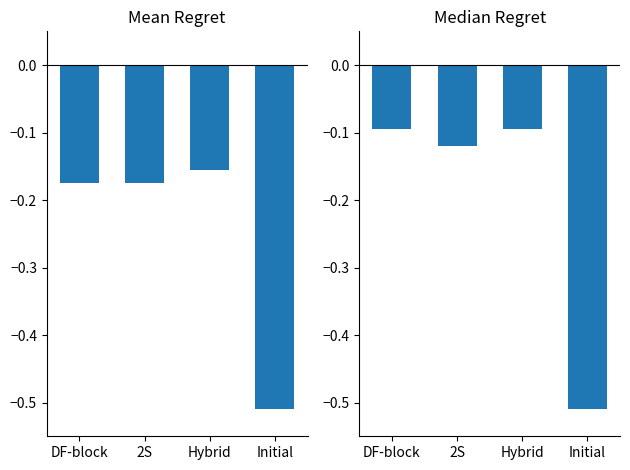

Between Hybrid and Initial, which series saw the biggest shift?

Median Regret